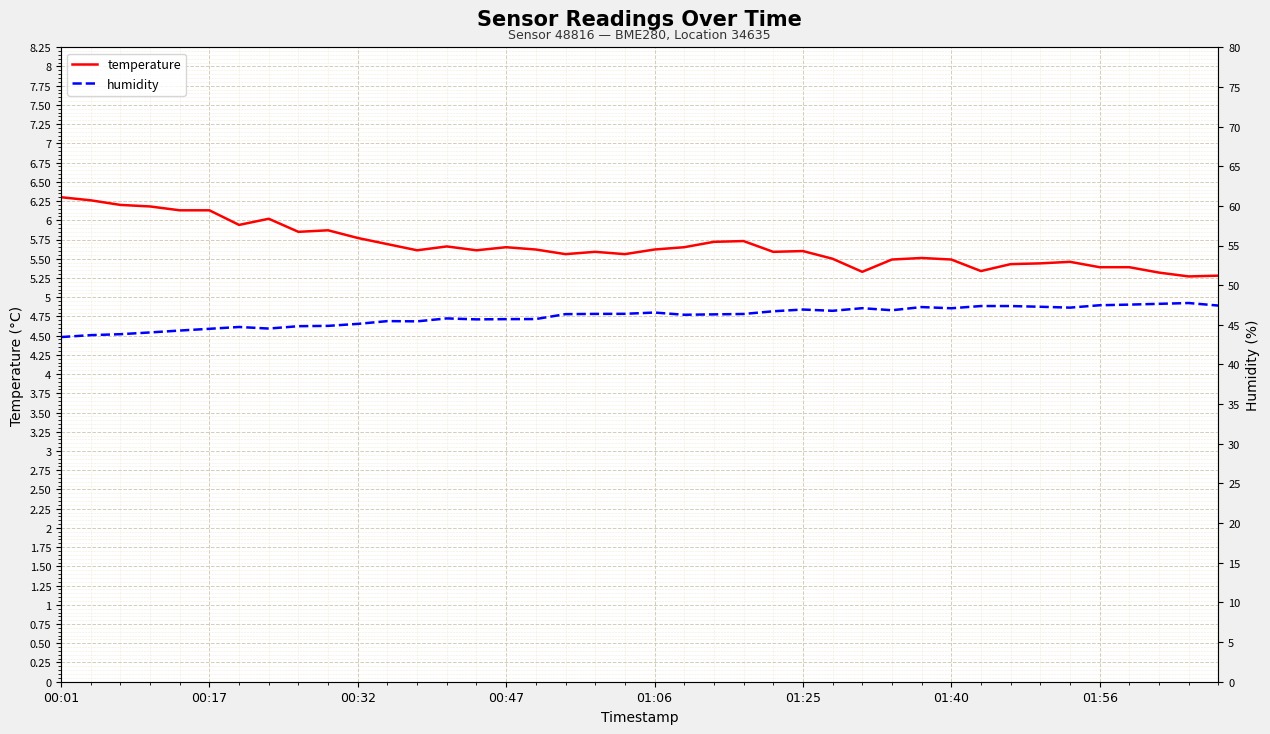

What is the highest value of the temperature series?

6.3